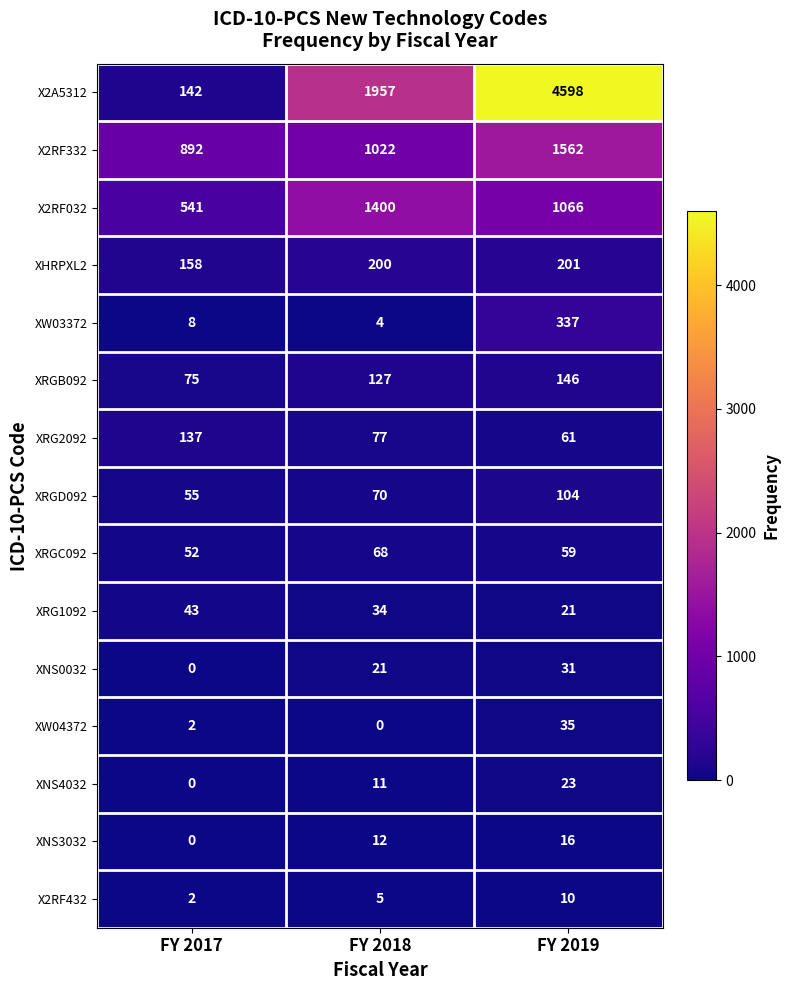

What is the highest value of the XRGB092 series?

146